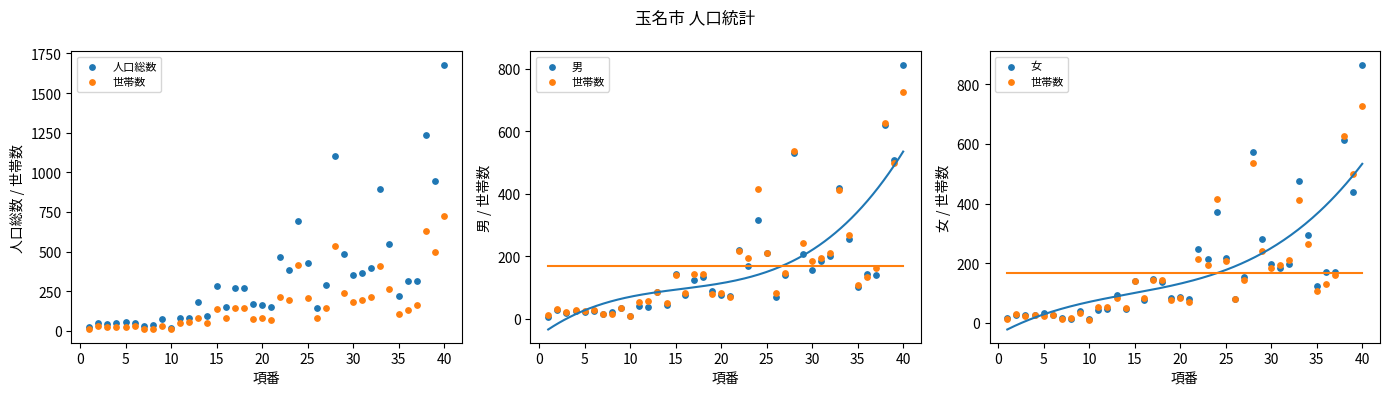

Which series contains the highest Y value?

人口総数